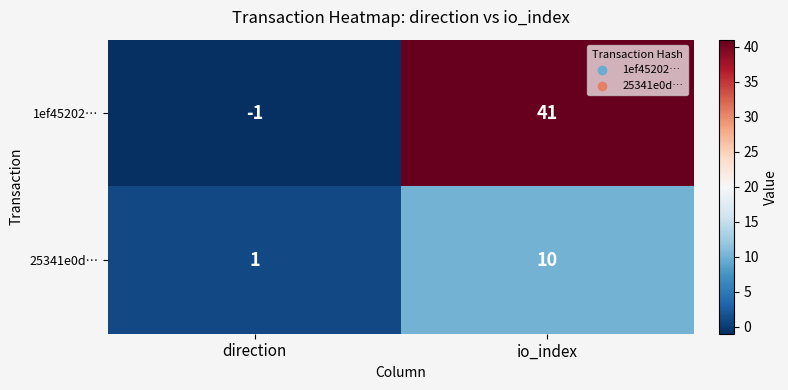

What value does the 25341e0d… series have at io_index?

10